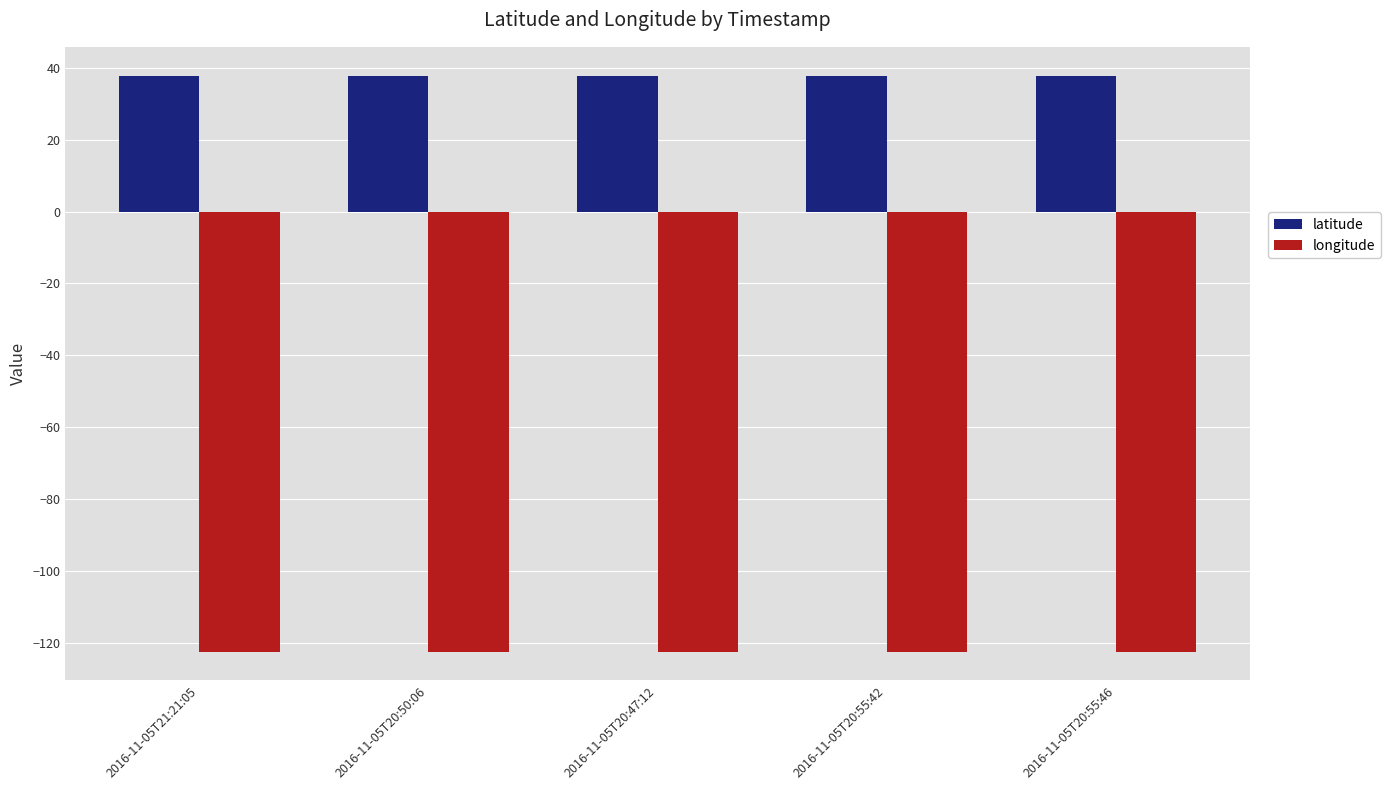

Rank the series at 2016-11-05T20:55:42 from lowest to highest value.

longitude, latitude